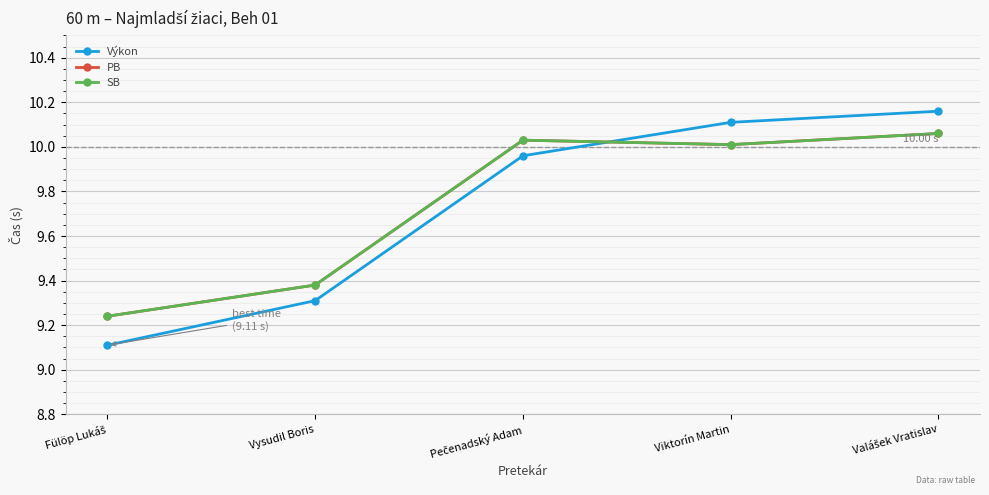

Is this an area chart (filled region under the line)?

No